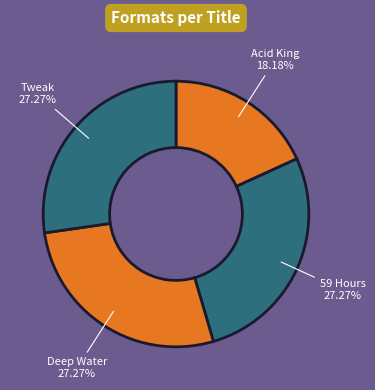

To the nearest percent, what is the difference between the largest and smallest slice percentages?

9%